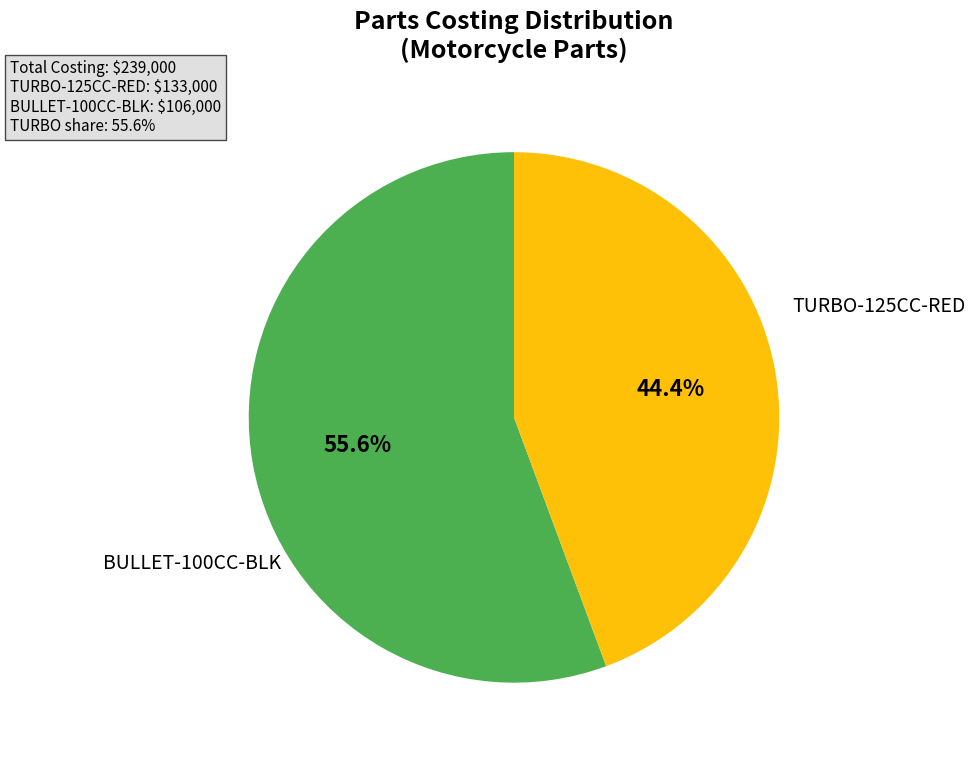

How many slices are in this pie chart?

2